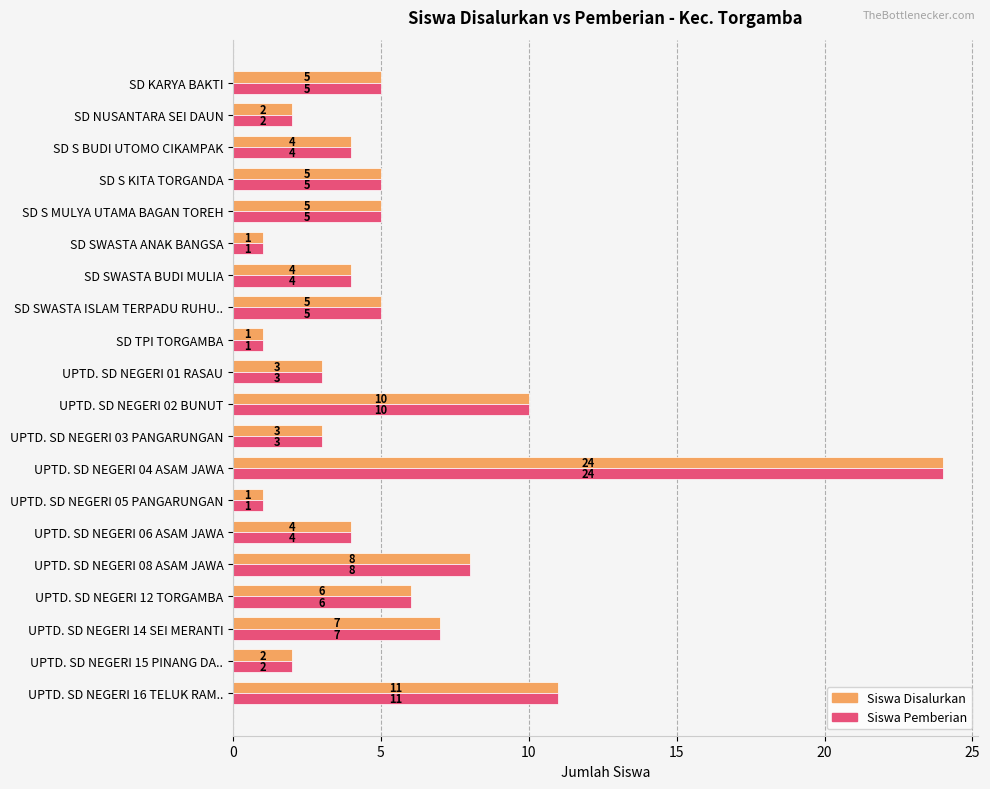

What is the maximum value shown in the chart?

24